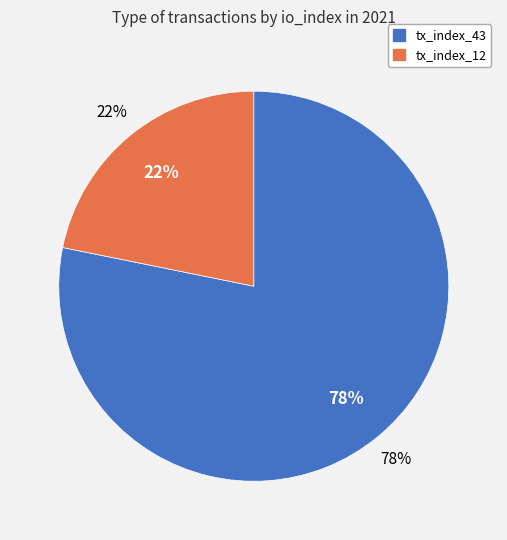

What percentage is the tx_index_43 slice, to the nearest percent?

78%